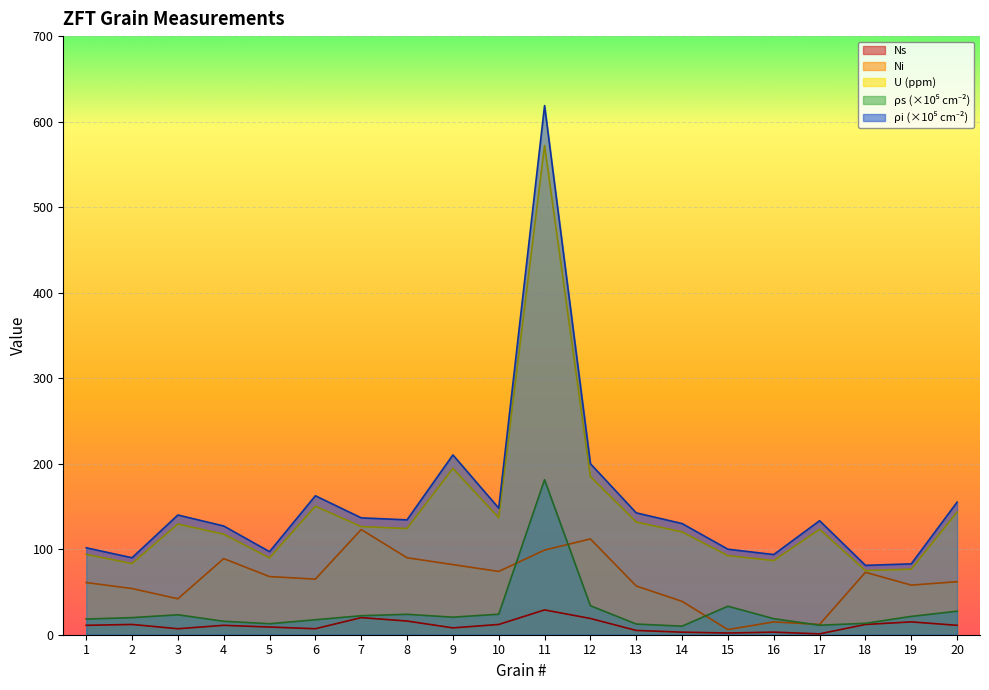

How many interior local peaks does the Ns series have?

6